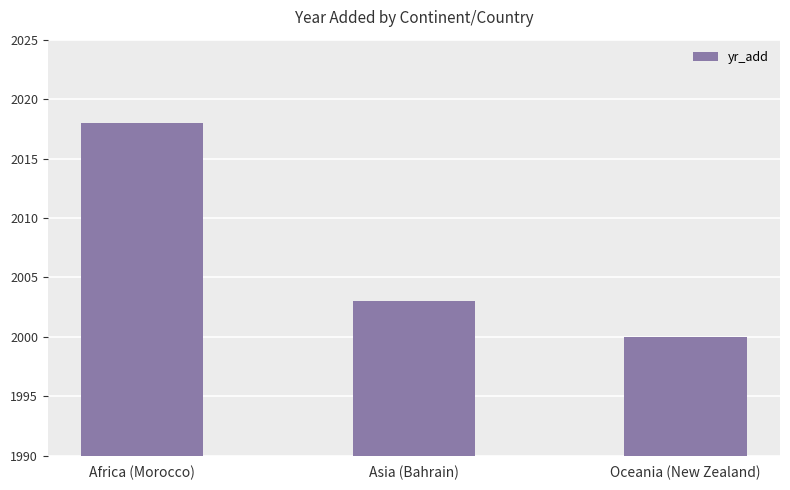

Between Africa (Morocco) and Asia (Bahrain), which is larger?

Africa (Morocco)